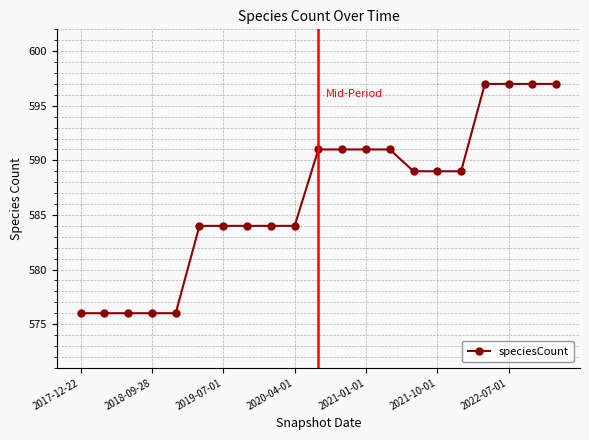

What is the maximum value shown in the chart?

597